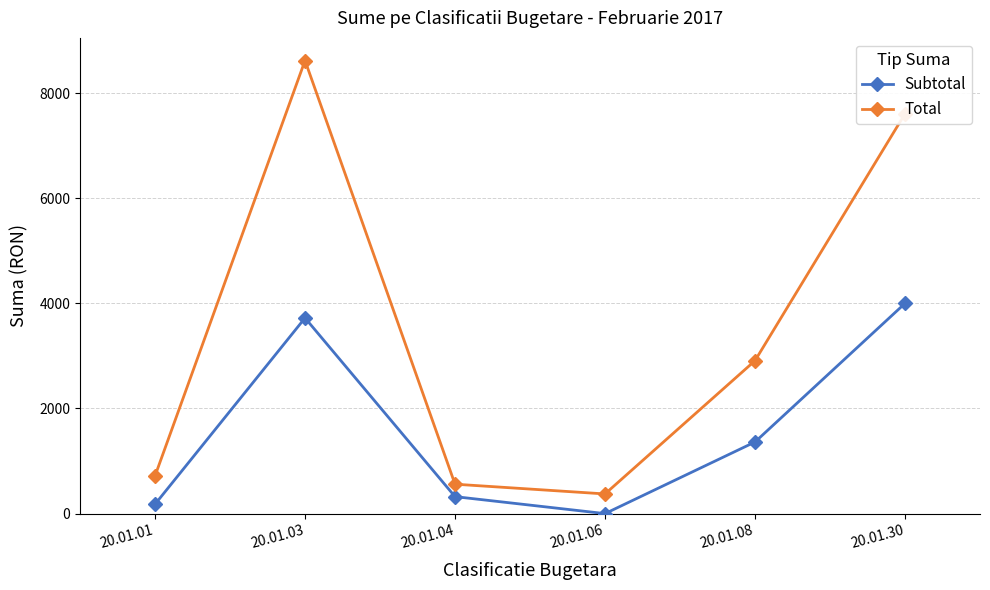

Reading right to left, what are all the values shown in this chart?

Subtotal: 20.01.30=3998.7	20.01.08=1362.2	20.01.06=0.0	20.01.04=322.8	20.01.03=3721.4	20.01.01=178.5
Total: 20.01.30=7606.1	20.01.08=2908.9	20.01.06=374.0	20.01.04=559.5	20.01.03=8618.0	20.01.01=717.0